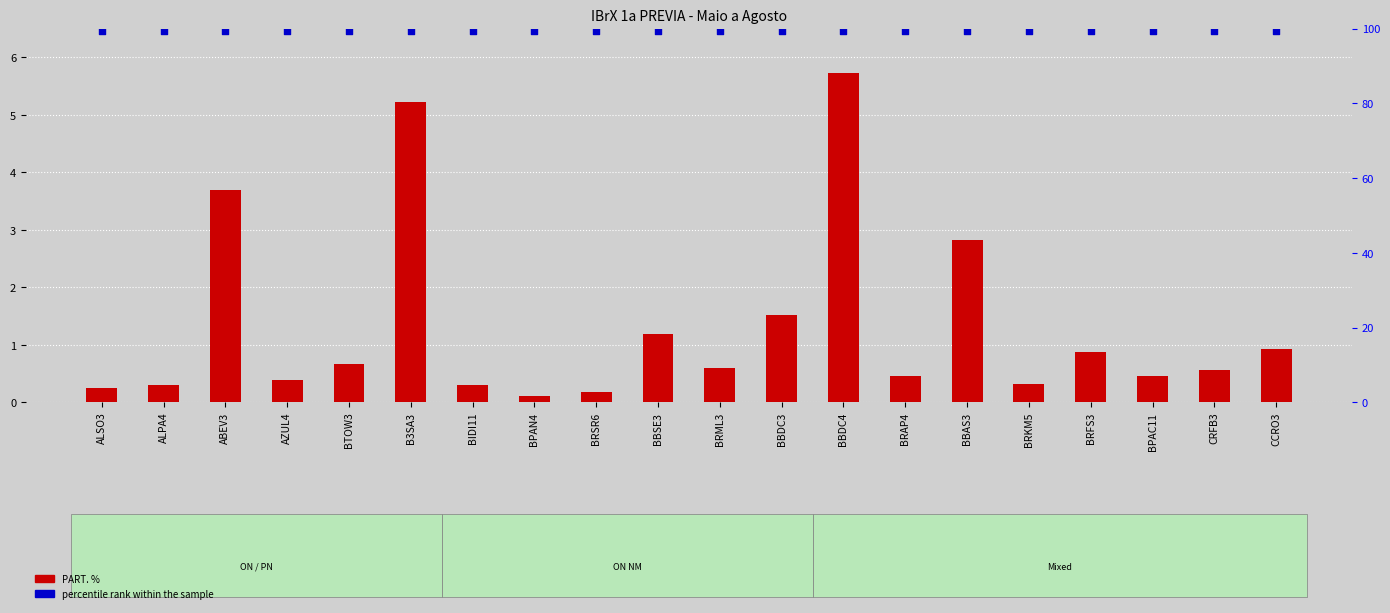

What is the total value across all series at BIDI11?

99.8